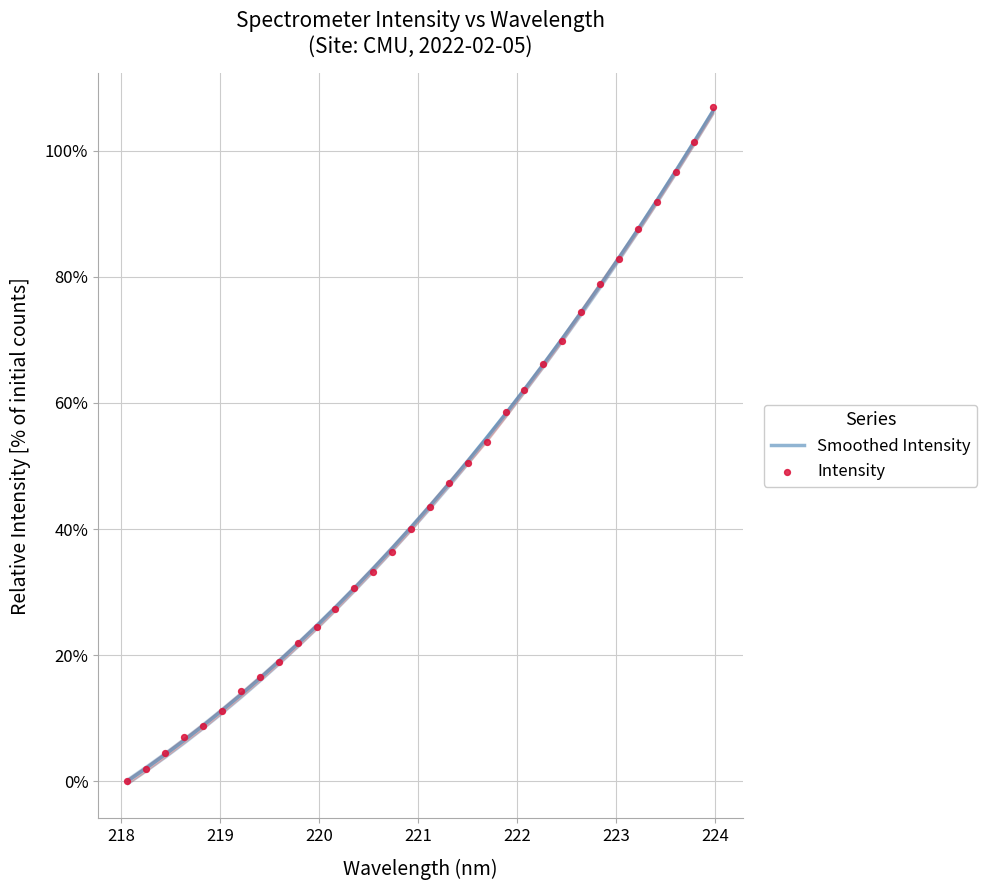

Which series reaches the minimum Y coordinate?

Smoothed Intensity